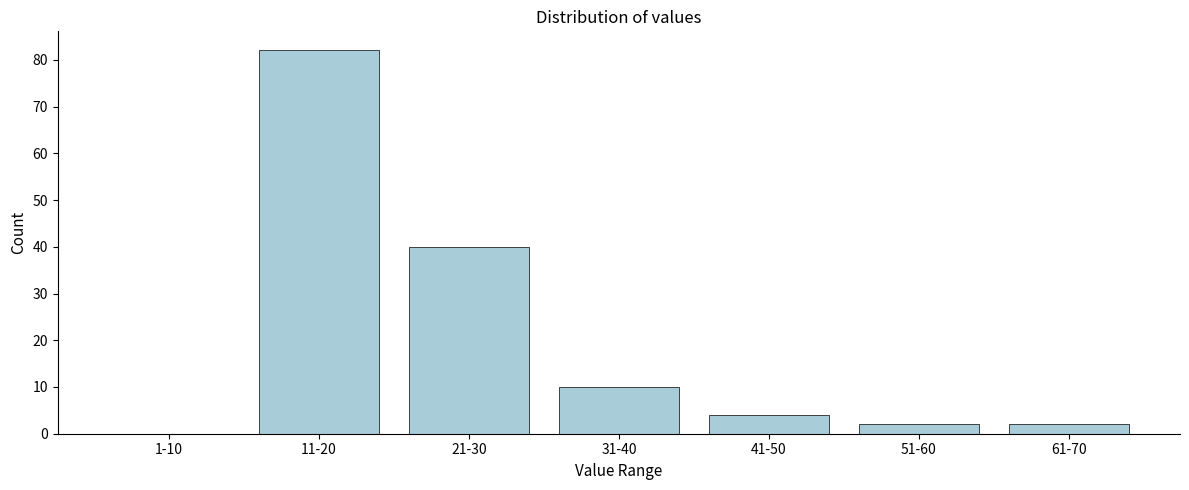

Reading left to right, list all the values displayed in this chart.

1-10=0	11-20=82	21-30=40	31-40=10	41-50=4	51-60=2	61-70=2